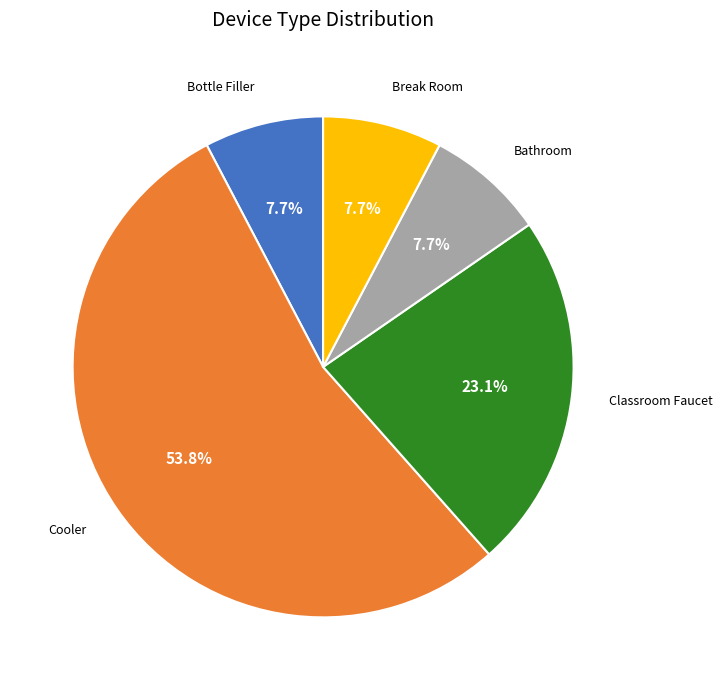

What is the largest slice in the pie chart?

Cooler